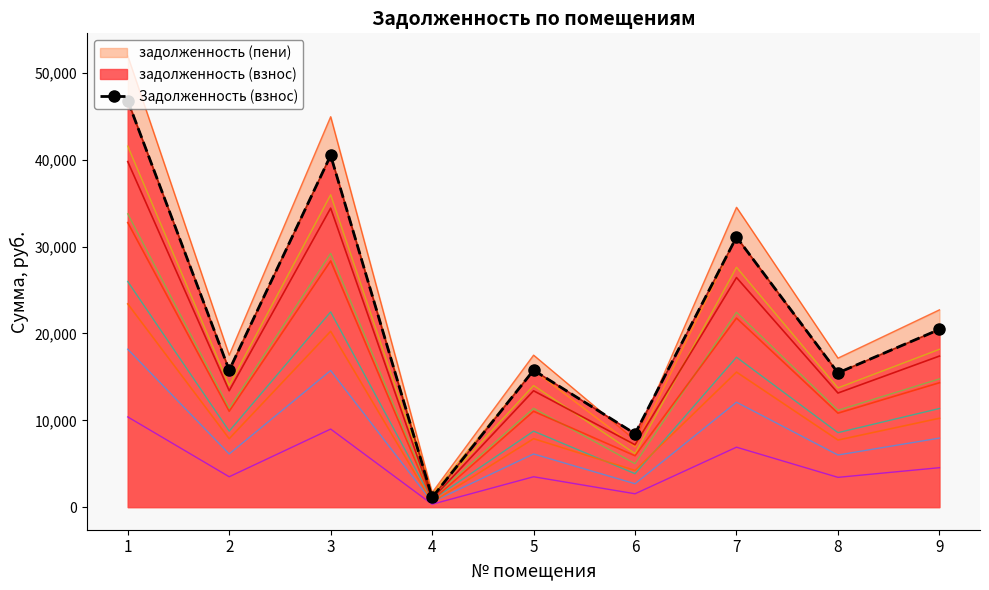

Reading left to right, list all the values displayed in this chart.

46819.0	15771.2	40510.4	1120.3	15771.2	8454.6	31109.5	15462.0	20471.6